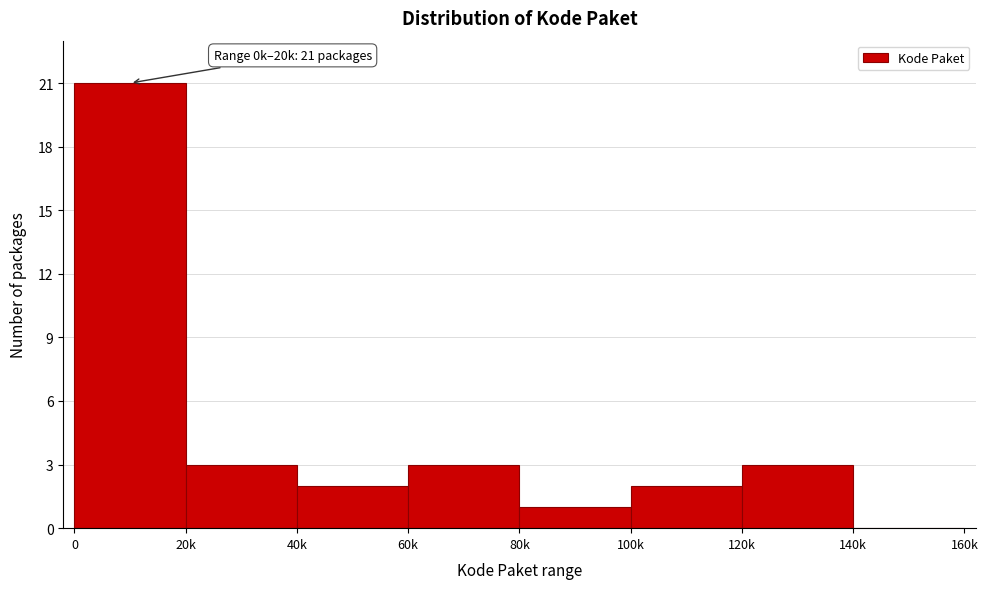

True or false: the data shows 31 at 0.

False